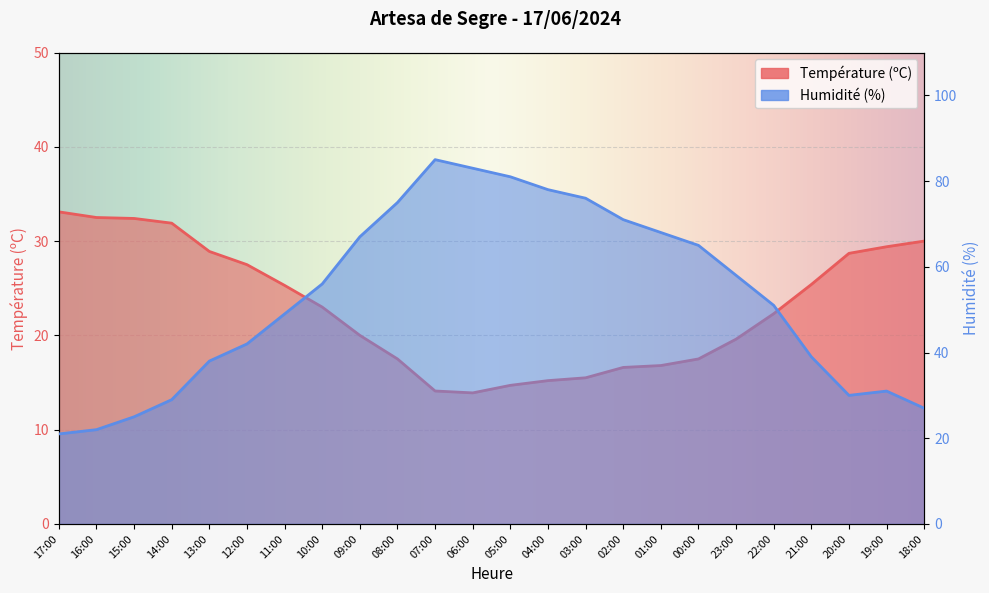

True or false: Température (ºC) and Humidité (%) cross at least once.

True